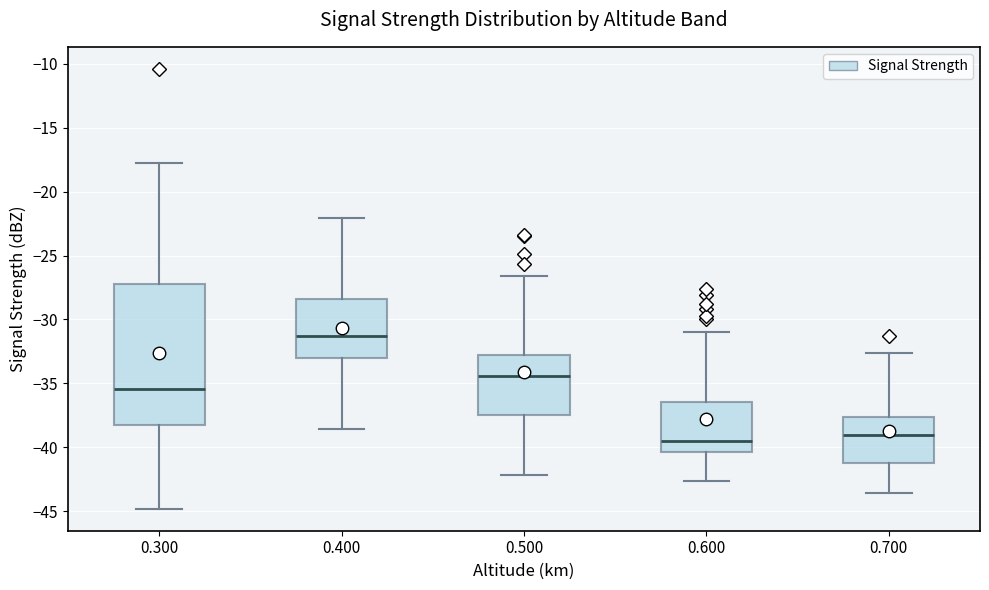

Which box is the tallest, from its lower edge to its upper edge?

0.300